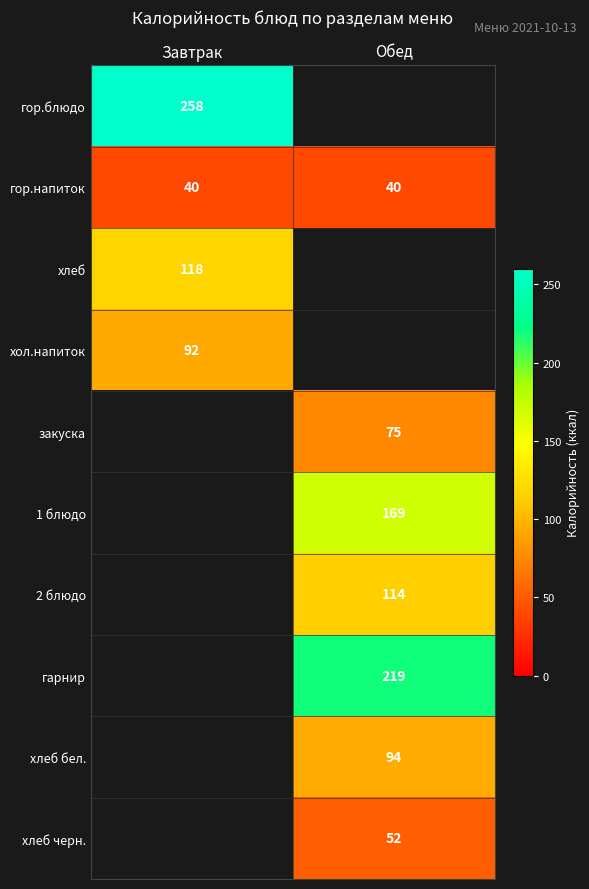

Is it true that 1 блюдо equals 85.9 at Обед?

False